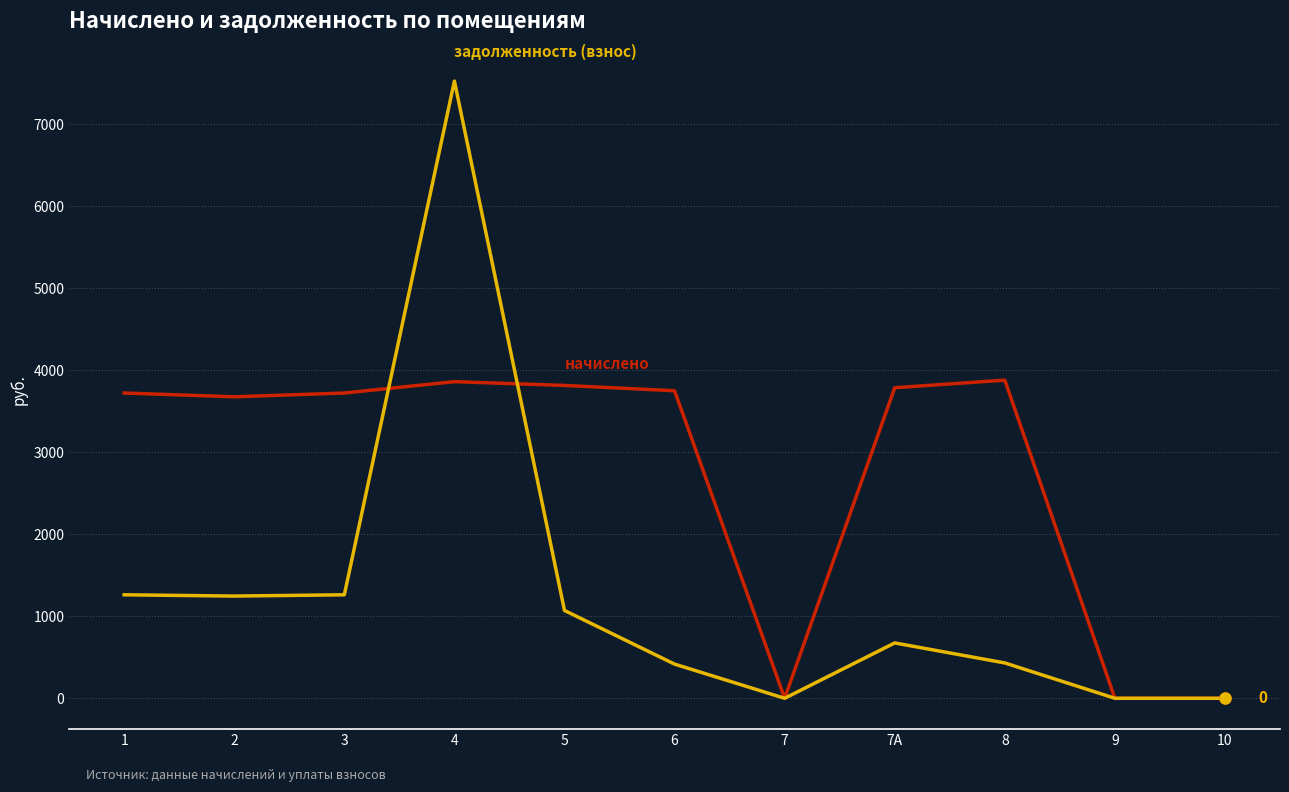

What is the difference between the highest and lowest values at 6?

3332.5